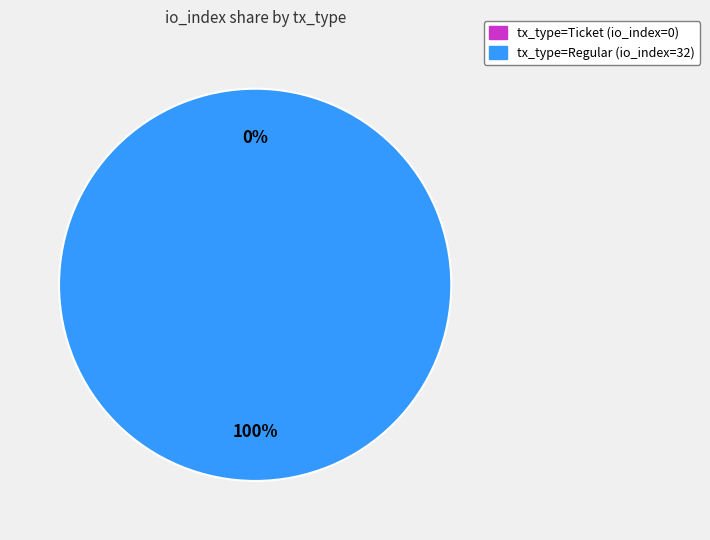

Rank the categories by value from lowest to highest.

tx_type=Ticket (io_index=0), tx_type=Regular (io_index=32)